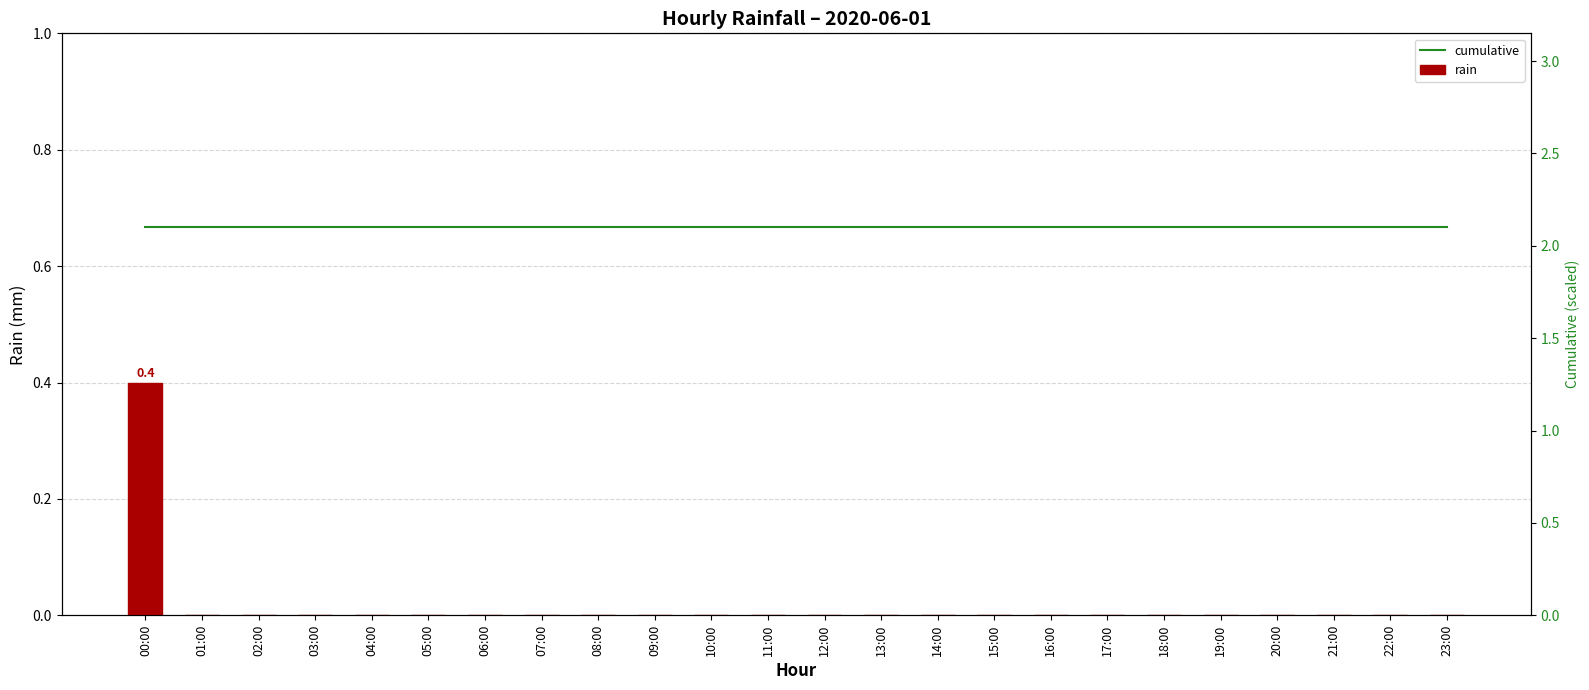

The value of cumulative at 14:00 is 2.1. True or false?

True